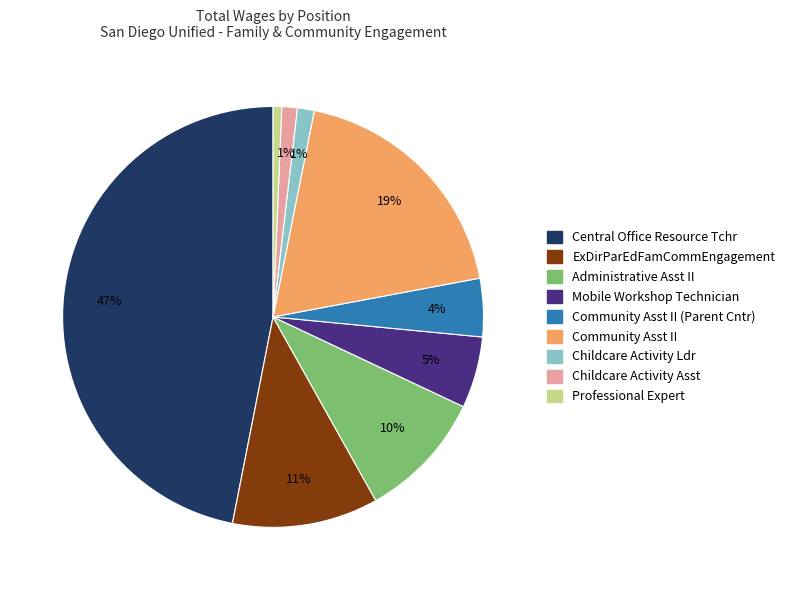

Is there a majority slice in this chart?

No